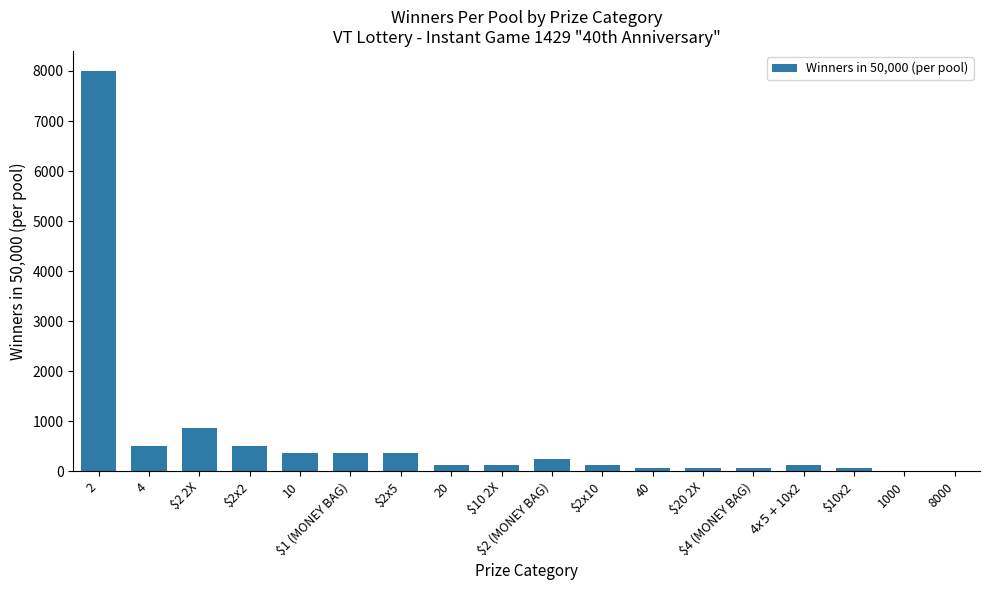

The chart shows a value of 11876 at 2. True or false?

False